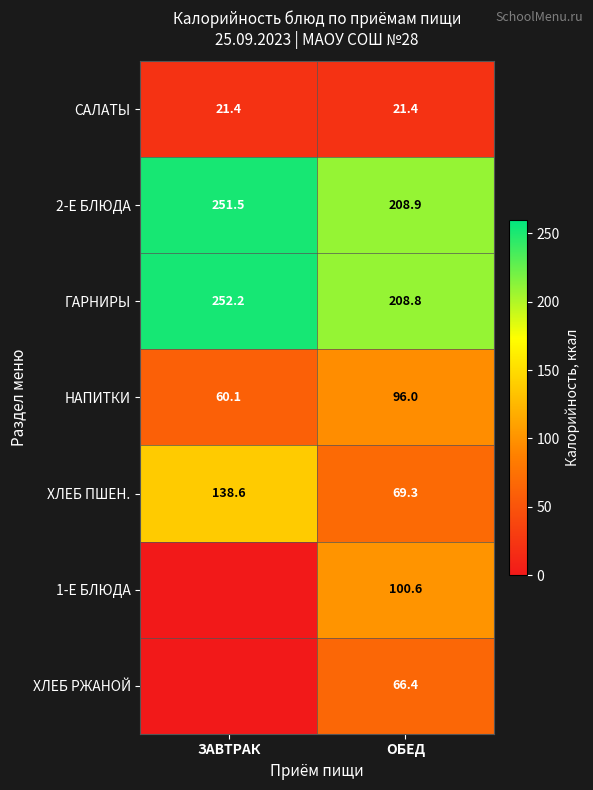

Rank the series at ОБЕД from lowest to highest value.

САЛАТЫ, ХЛЕБ РЖАНОЙ, ХЛЕБ ПШЕН., НАПИТКИ, 1-Е БЛЮДА, ГАРНИРЫ, 2-Е БЛЮДА